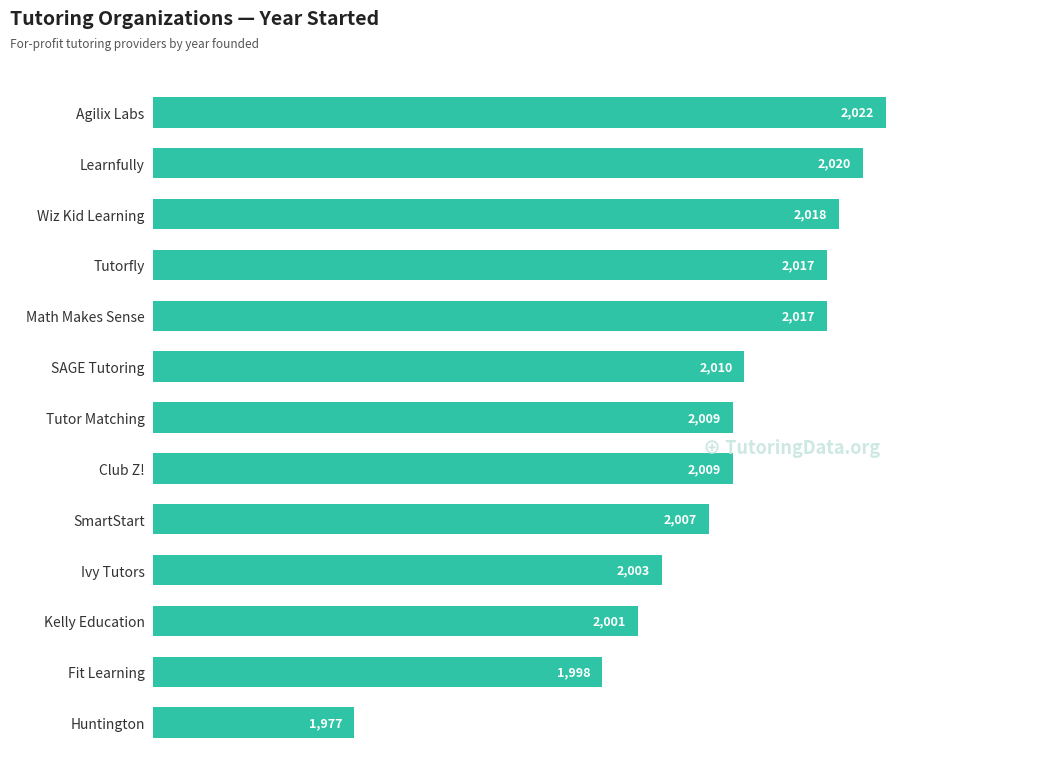

How many distinct data groups are displayed?

1